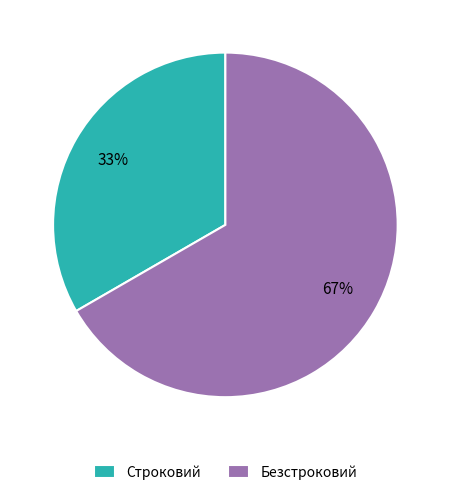

Is it true that Строковий is 41% of the pie?

False